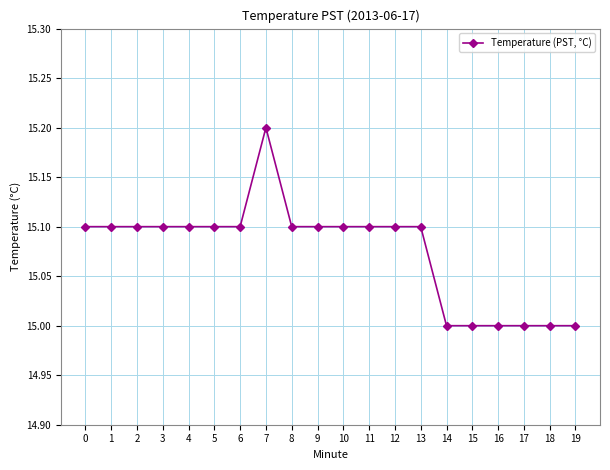

What is the maximum value shown in the chart?

15.2